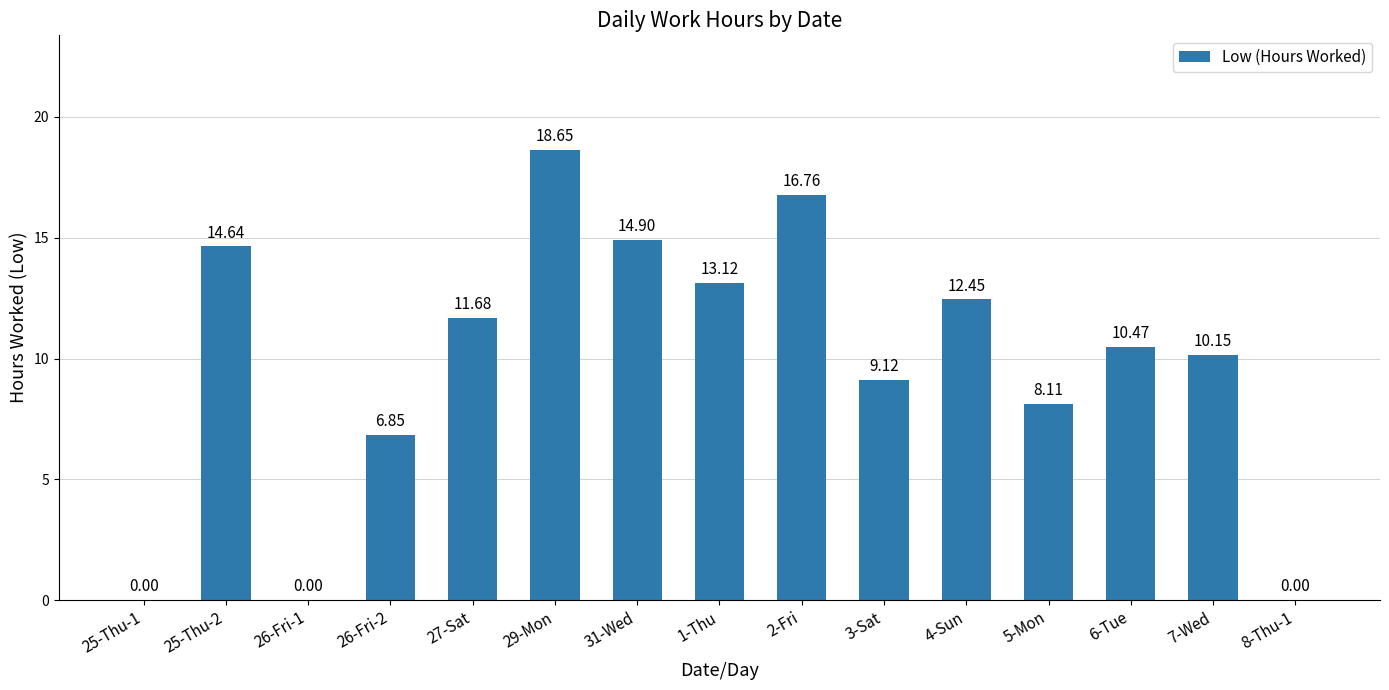

What is the ratio of the value at 2-Fri to the value at 29-Mon?

0.9